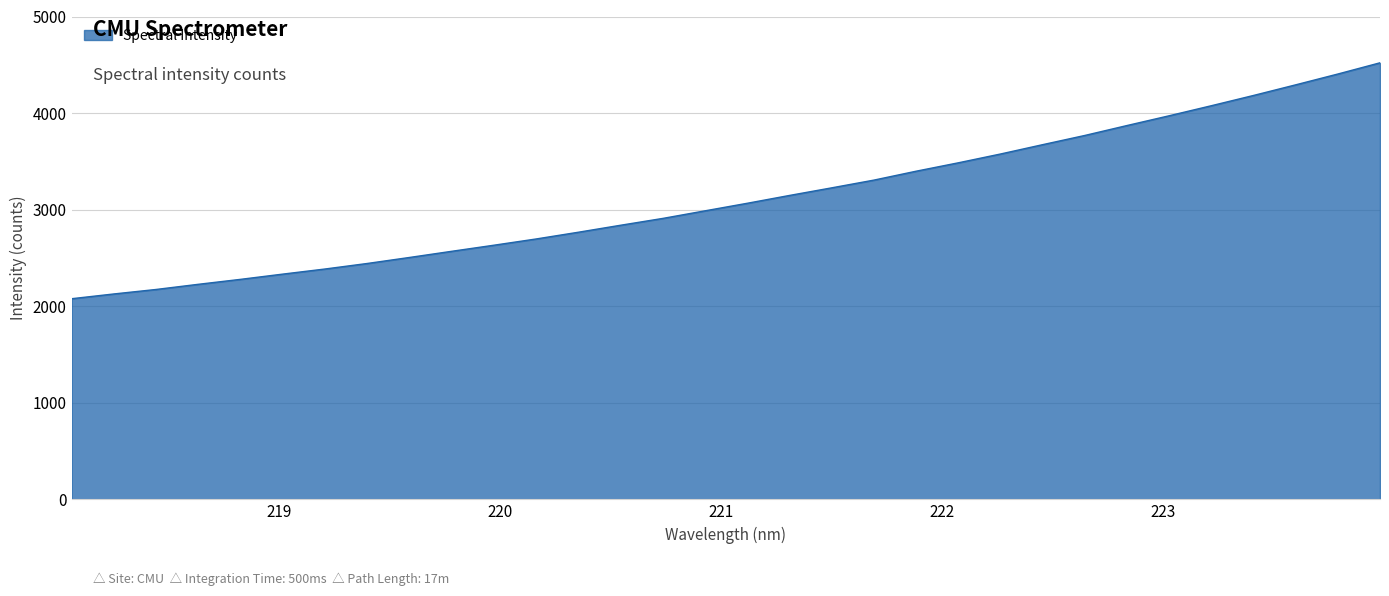

What is the greatest value displayed?

4520.7